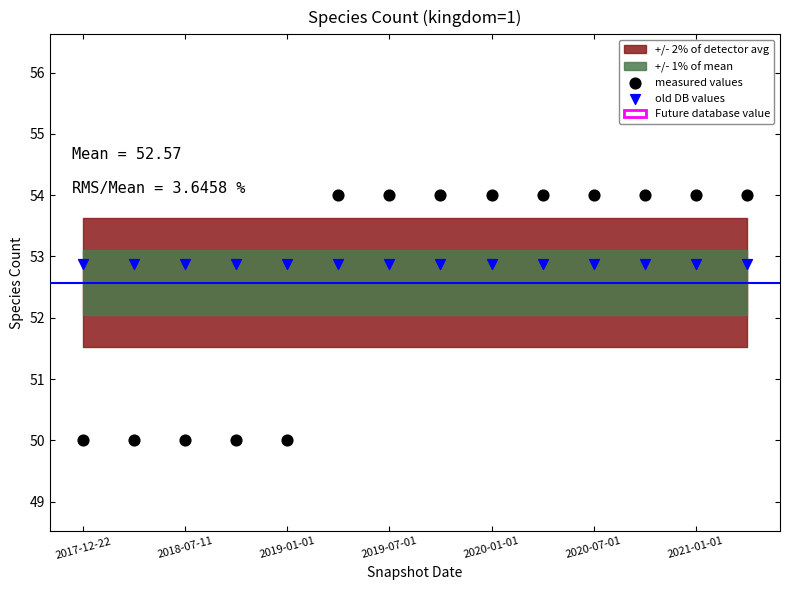

Which series contains the lowest Y value?

measured values